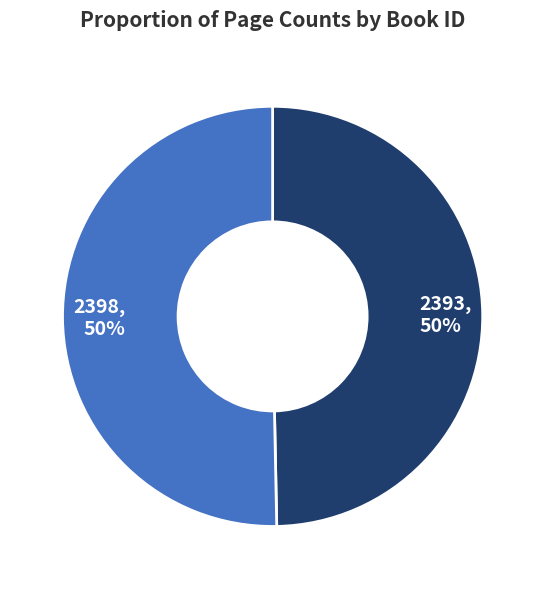

The 2393 slice represents 56% of the pie. True or false?

False